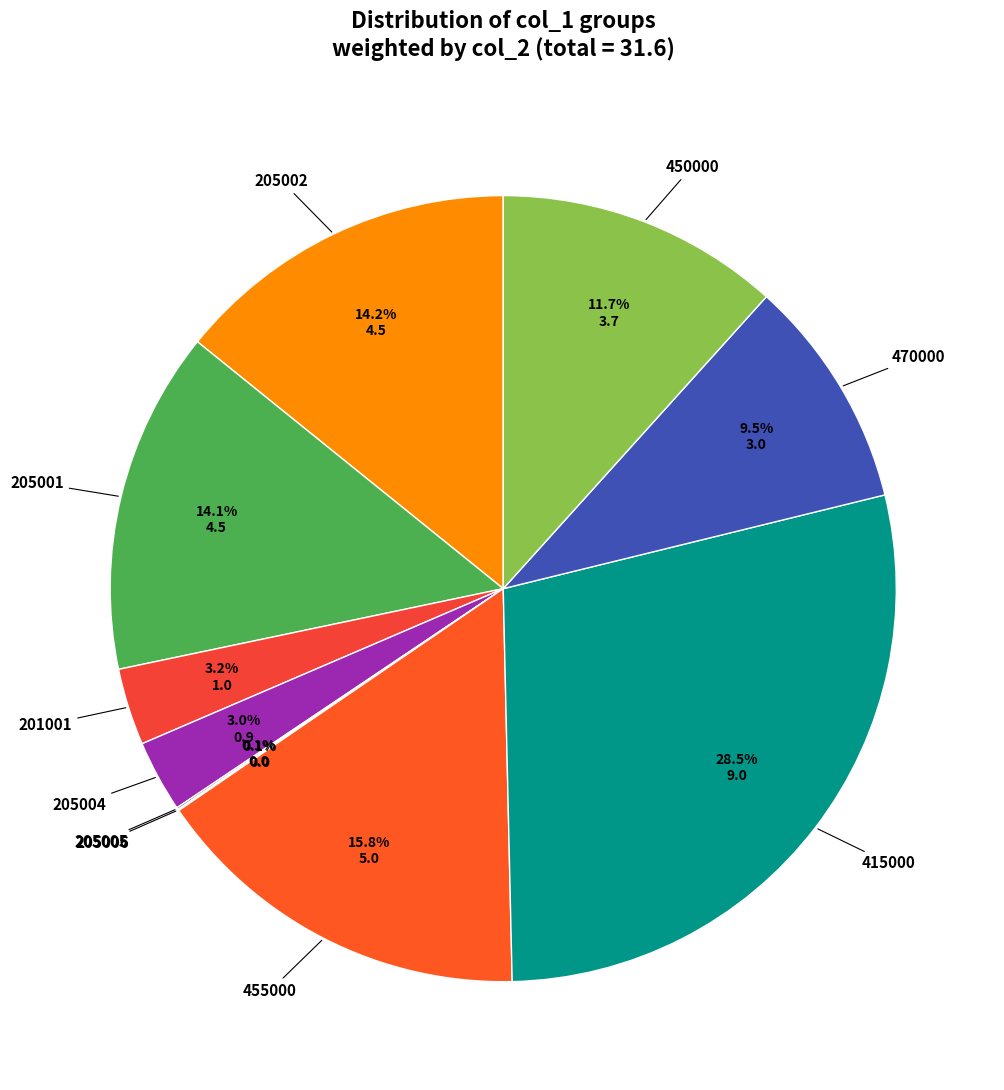

How many slices are in this pie chart?

10